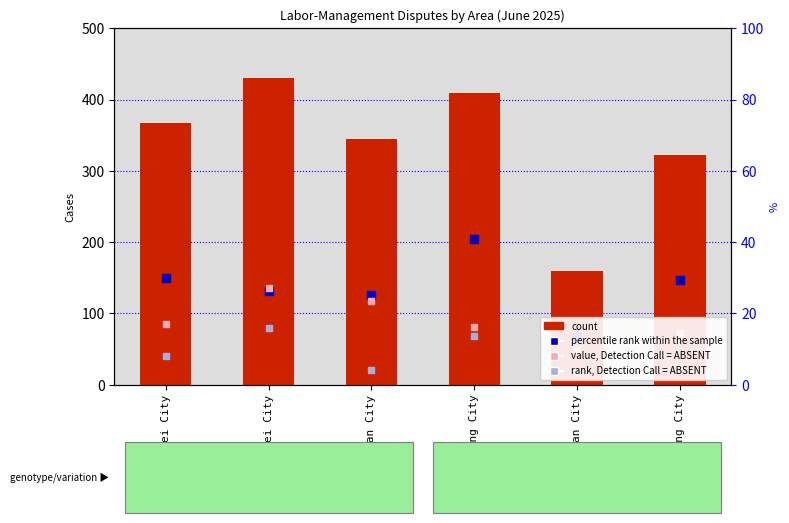

Which series reaches the minimum Y coordinate?

rank, Detection Call = ABSENT